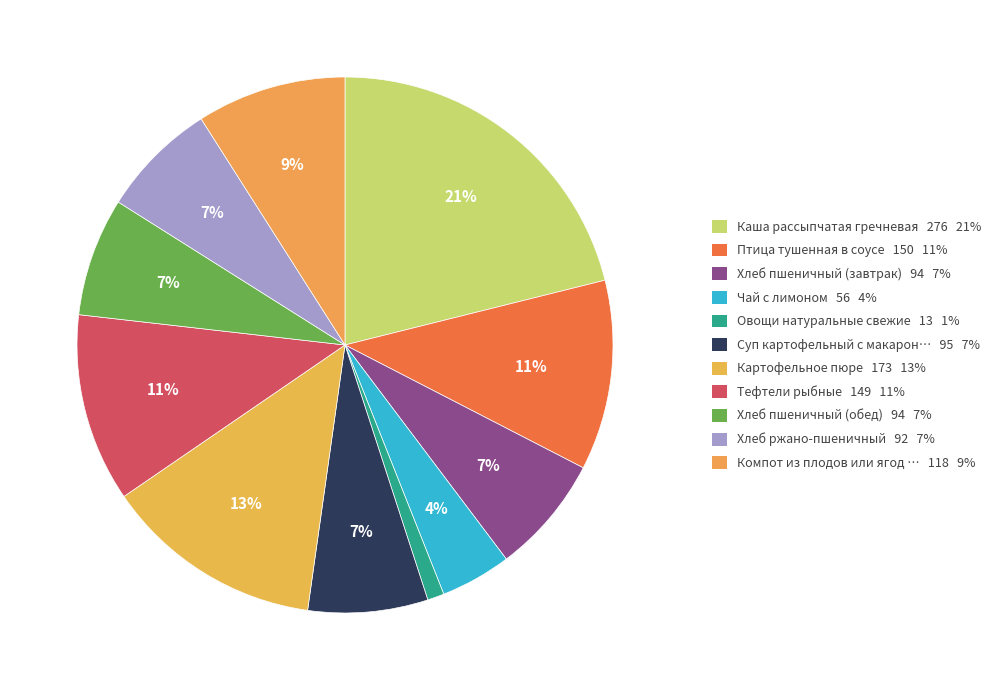

How many segments does this pie chart have?

11